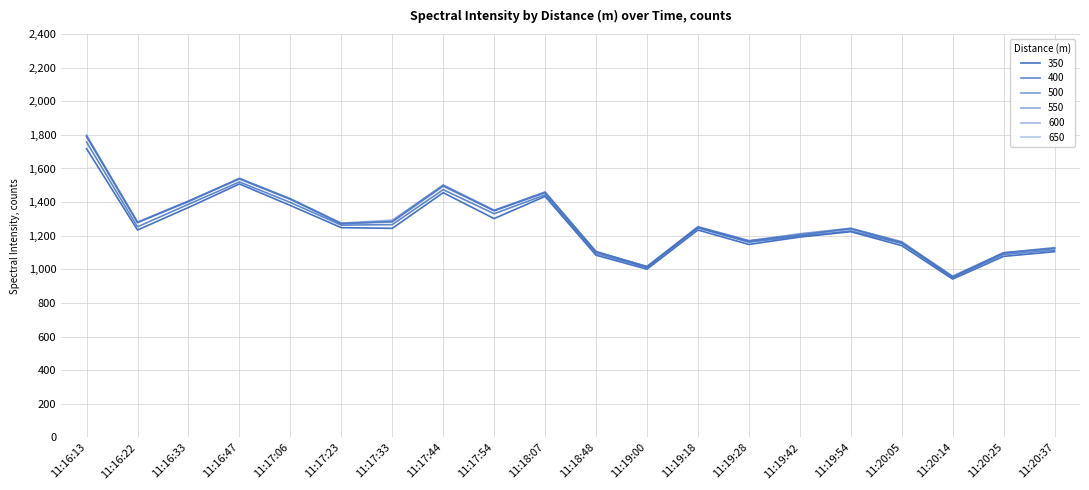

Rank the categories by 550 value from highest to lowest.

11:16:13, 11:16:47, 11:17:44, 11:18:07, 11:17:06, 11:16:33, 11:17:54, 11:17:33, 11:16:22, 11:17:23, 11:19:18, 11:19:54, 11:19:42, 11:19:28, 11:20:05, 11:20:37, 11:18:48, 11:20:25, 11:19:00, 11:20:14